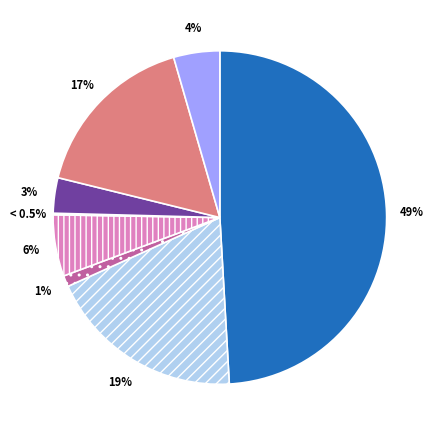

How many segments does this pie chart have?

8